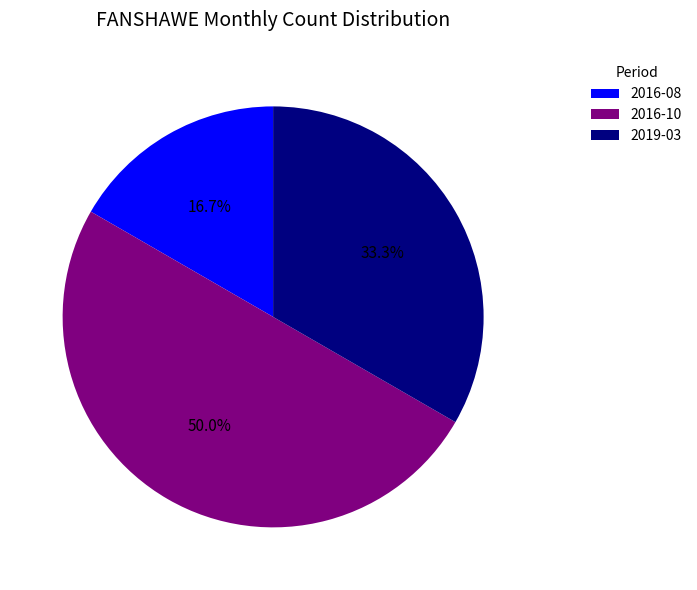

What percentage is NOT represented by 2016-10?

50.0%